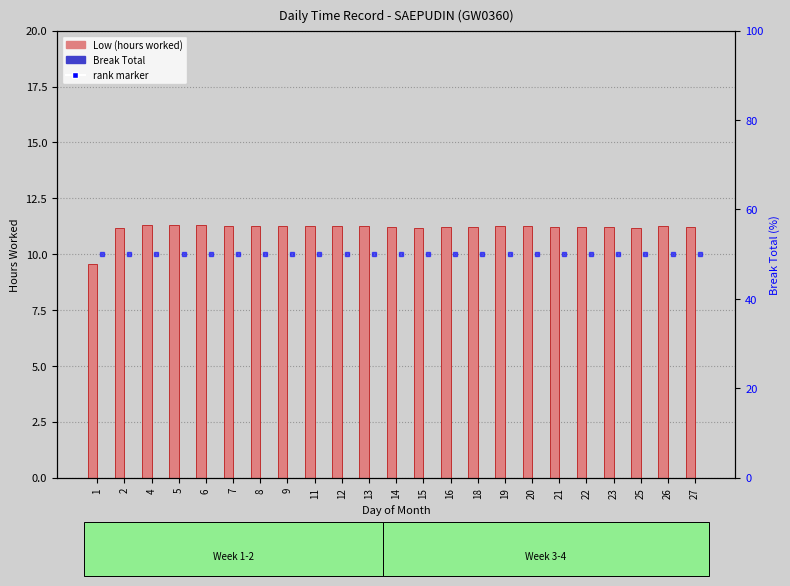

How many groups of bars are there?

23